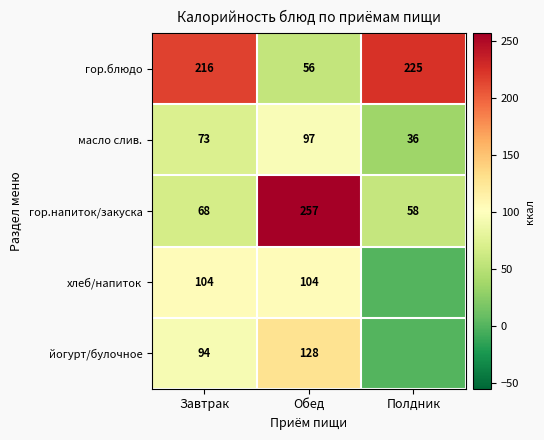

Where is гор.блюдо nearest to the value 140?

Завтрак